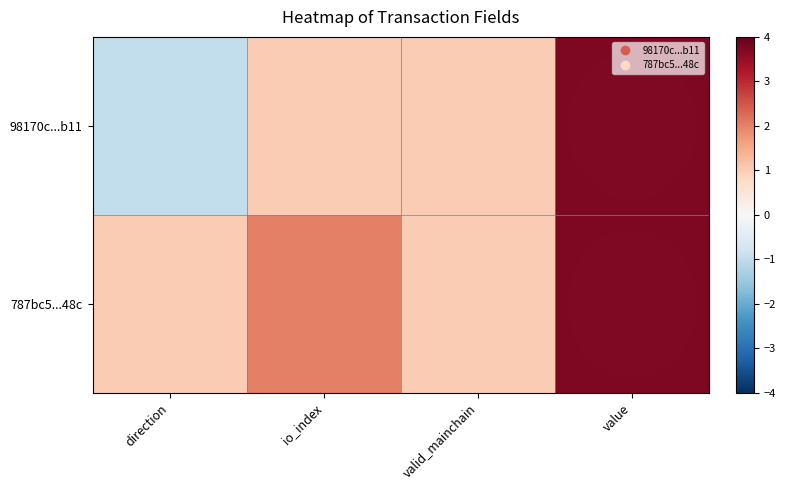

Which series has the widest spread of values?

98170c...b11